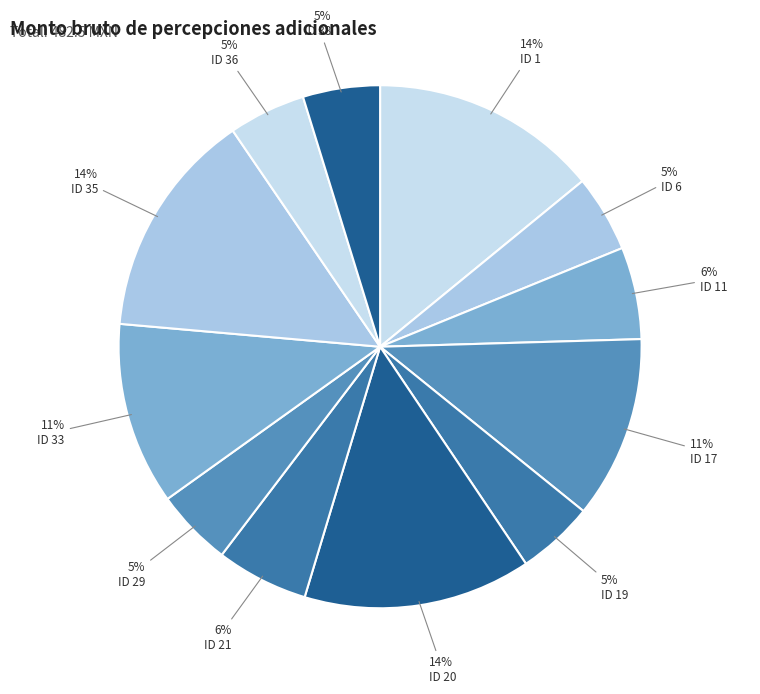

To the nearest percent, what percentage of the pie is ID 35?

14%